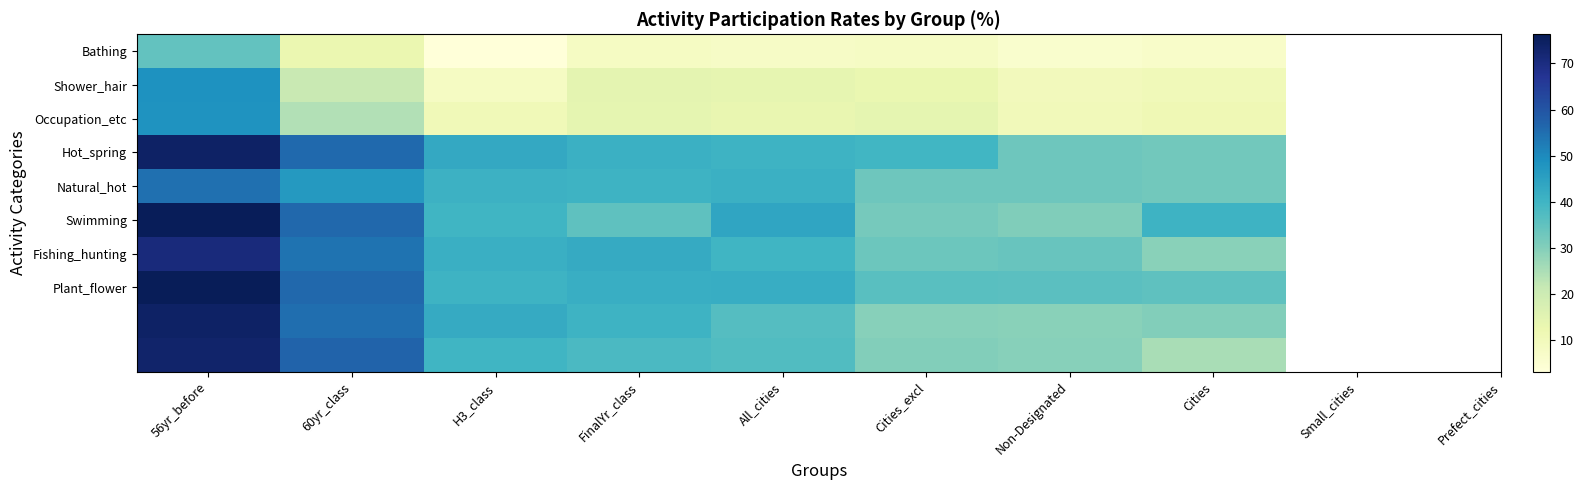

Count the number of data series in this chart.

10